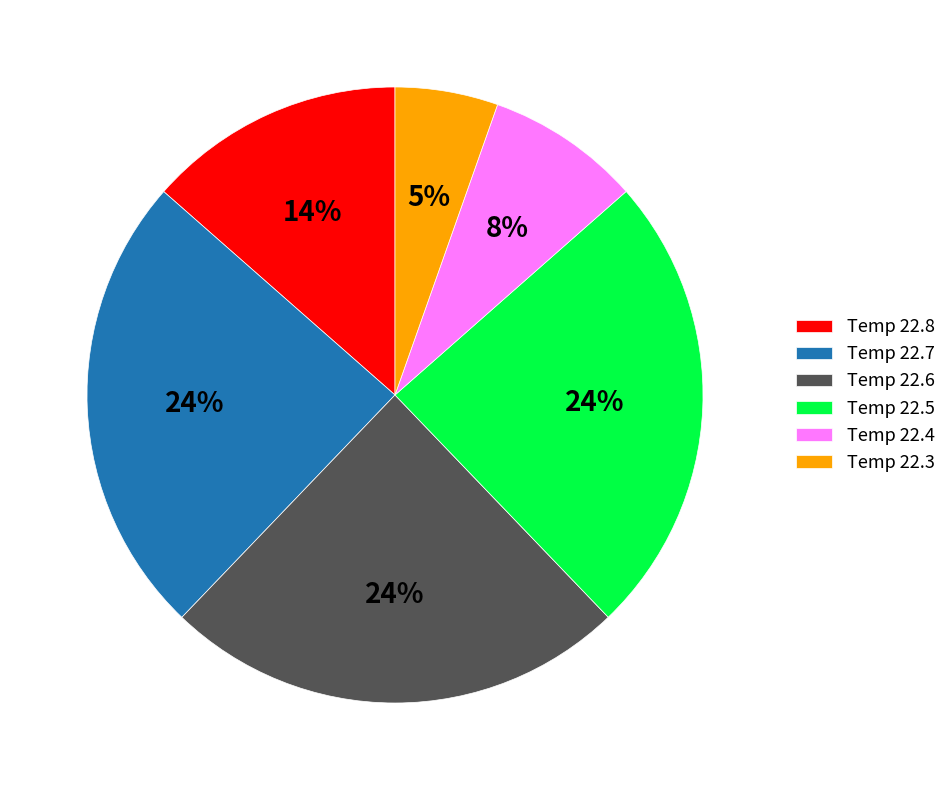

What is the smallest slice in the pie chart?

Temp 22.3